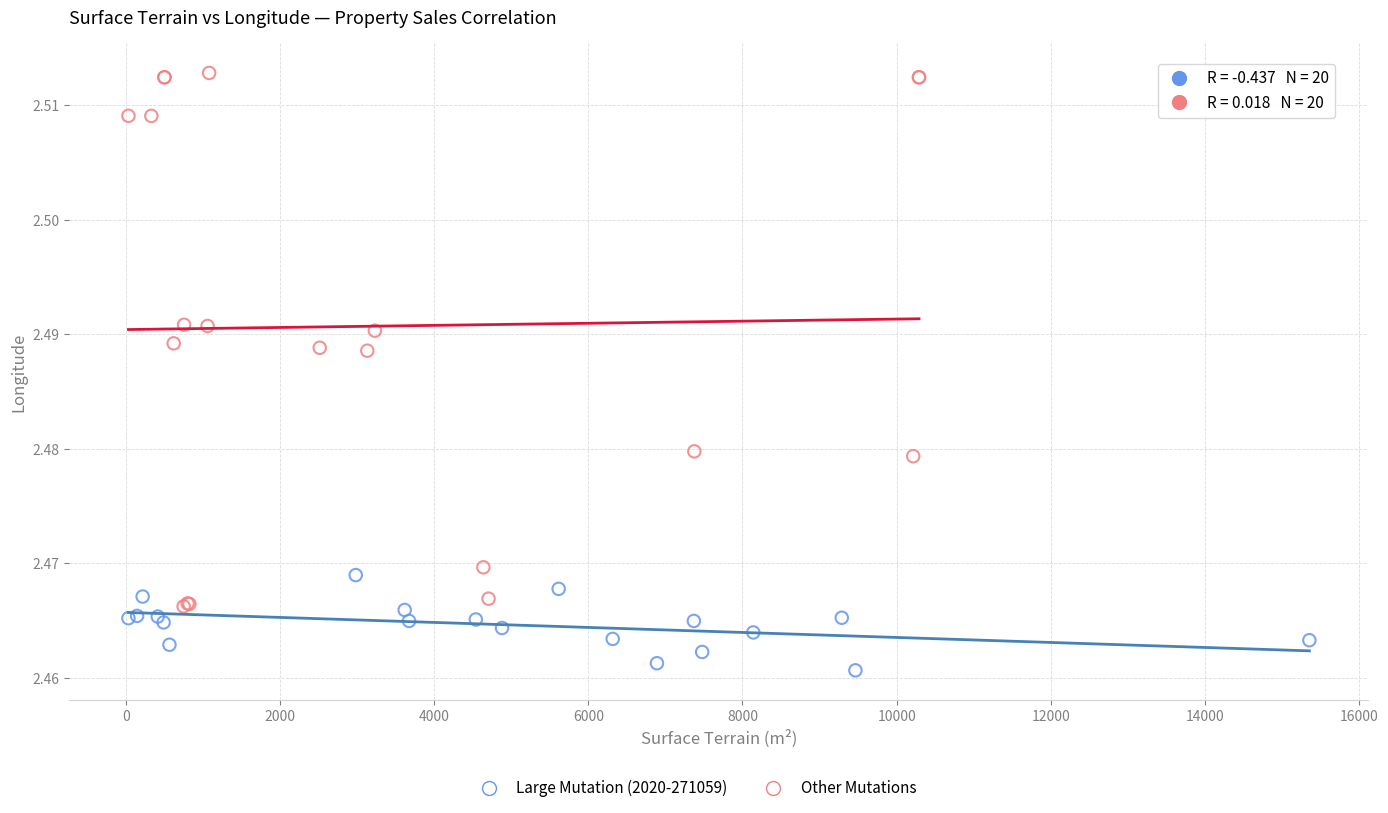

Which series reaches the maximum Y coordinate?

Other Mutations